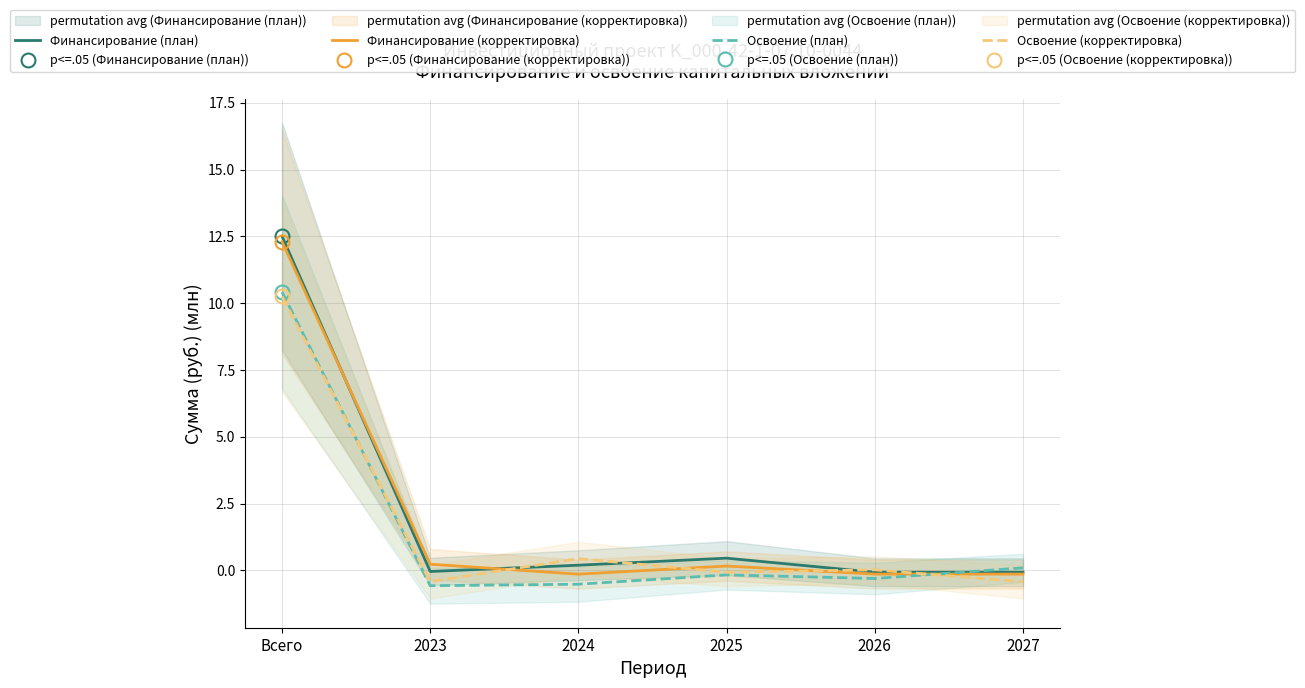

The Финансирование (план) series shows -0.1 at 2027. True or false?

True